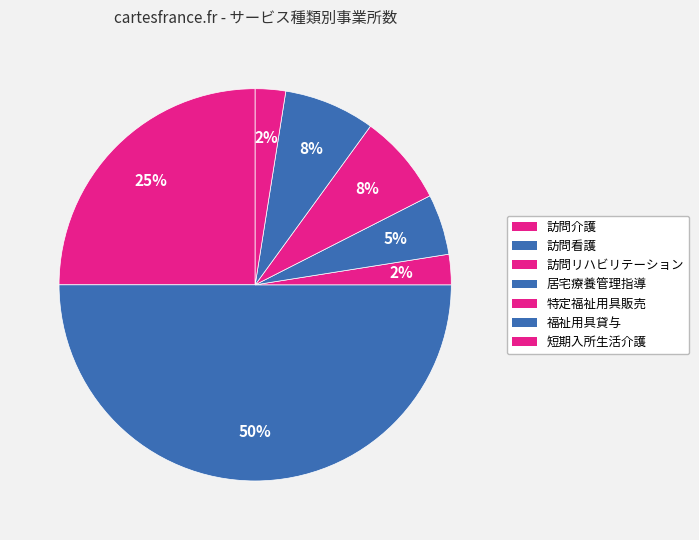

Combined, what portion of the pie is 福祉用具貸与 and 居宅療養管理指導?

12.5%